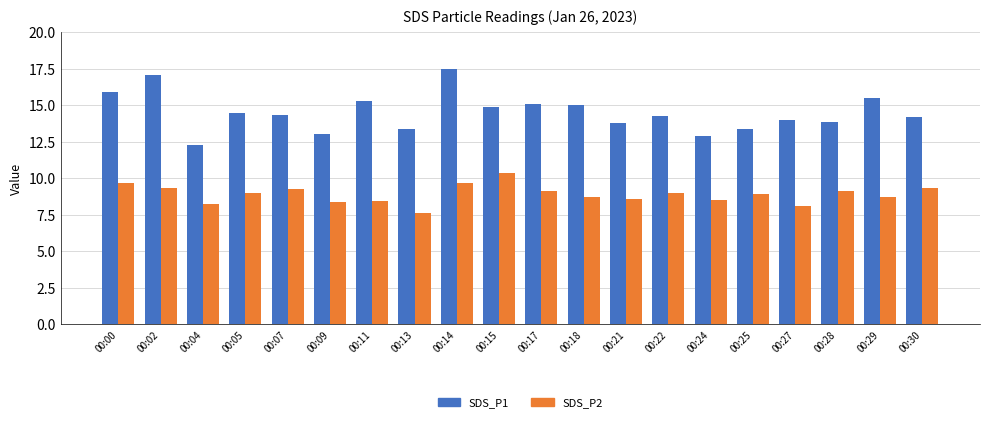

Read the SDS_P1 value at 00:21.

13.8